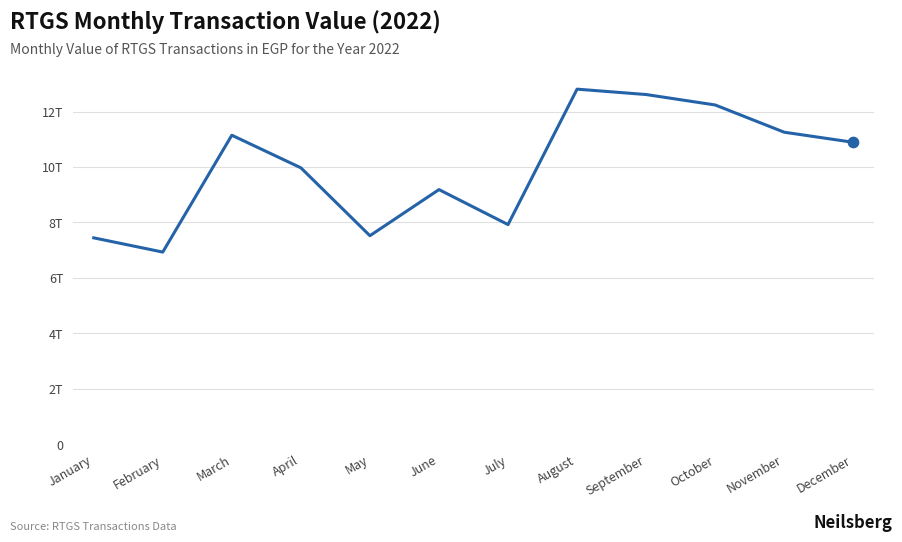

What is the change in value from March to May?

-3626320023253.5